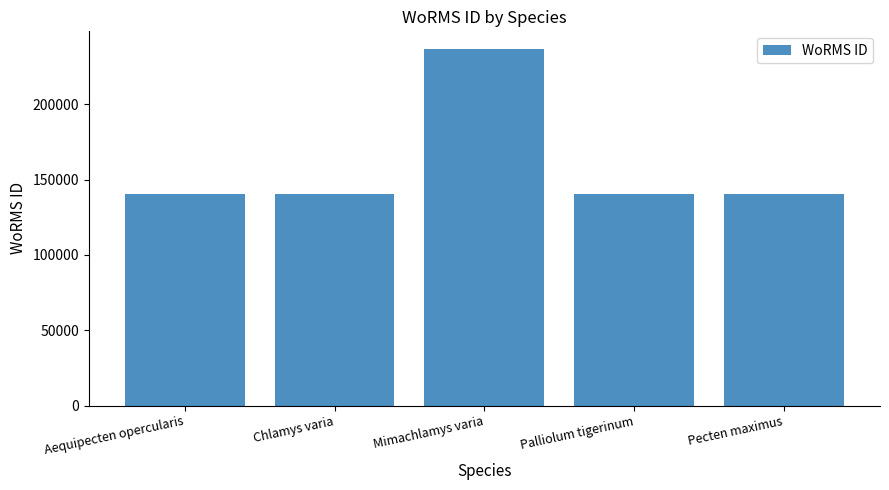

What is the label of the 2nd bar from the left?

Chlamys varia